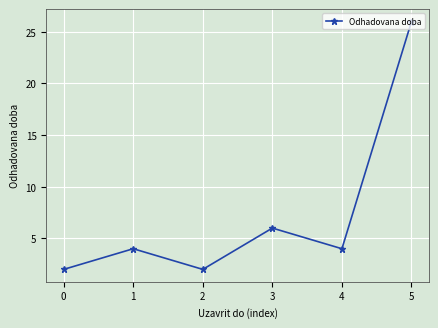

Reading left to right, what are all the values shown in this chart?

2	4	2	6	4	26